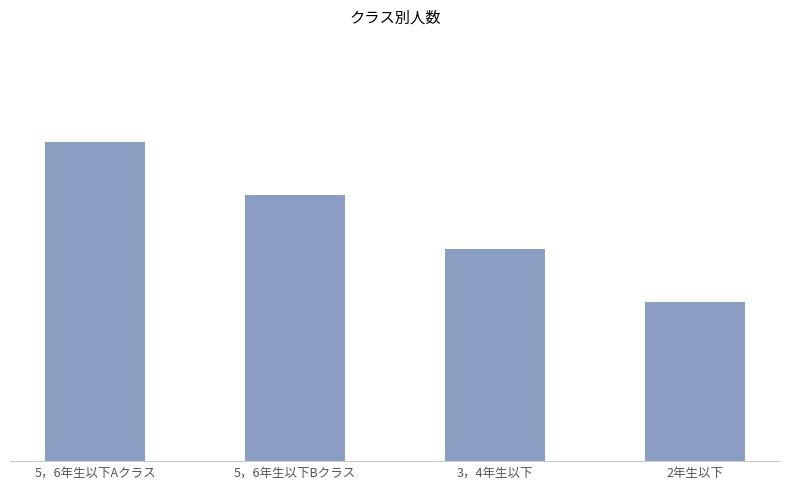

What is the ratio of the value at 5，6年生以下Bクラス to the value at 2年生以下?

1.7